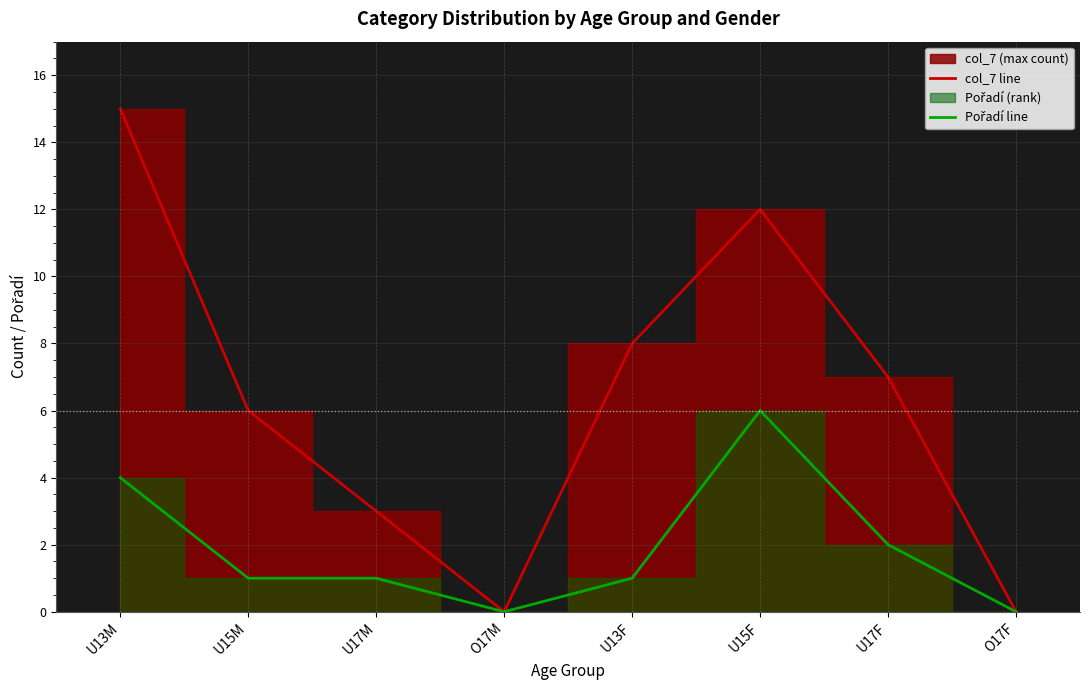

Rank the series by their average value, from lowest to highest.

Pořadí line, col_7 line